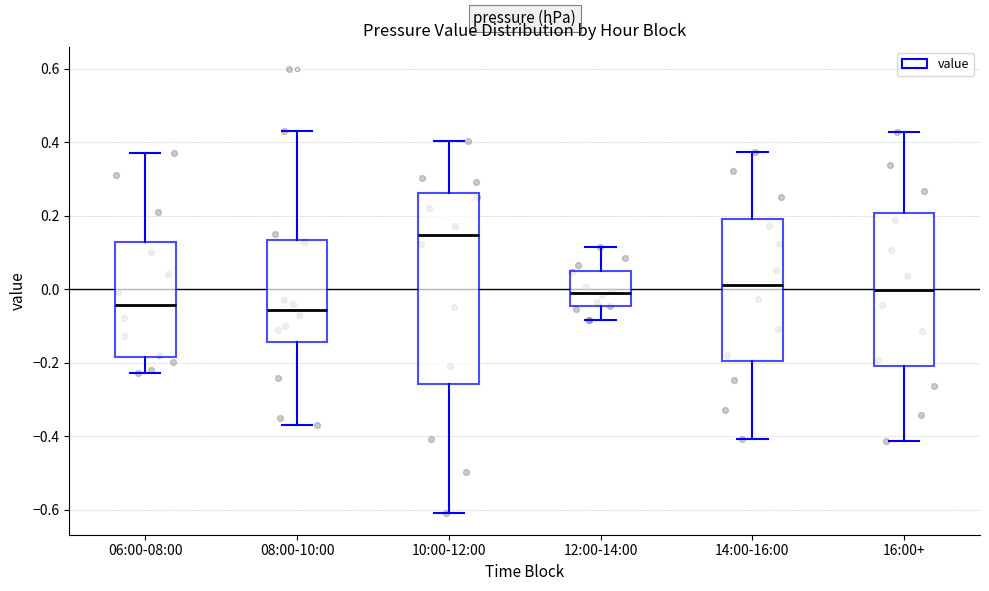

Reading left to right, read every box against the y-axis: the position of its median line, the range the box covers, and the ends of its whiskers. The values are not printed on the chart, so give them approximately, as read against the axis.

06:00-08:00: median -0.04, box -0.18 to 0.12, whiskers -0.22 to 0.38
08:00-10:00: median -0.06, box -0.14 to 0.14, whiskers -0.36 to 0.44
10:00-12:00: median 0.14, box -0.26 to 0.26, whiskers -0.60 to 0.40
12:00-14:00: median 0.00, box -0.04 to 0.06, whiskers -0.08 to 0.12
14:00-16:00: median 0.02, box -0.20 to 0.20, whiskers -0.40 to 0.38
16:00+: median 0.00, box -0.20 to 0.20, whiskers -0.42 to 0.42